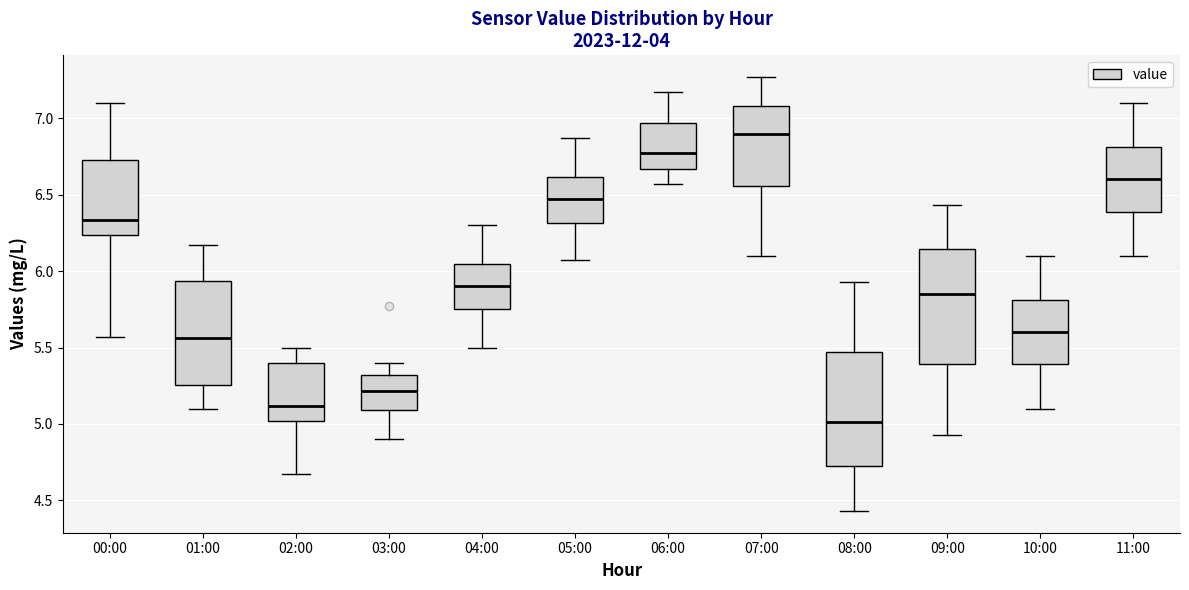

Reading left to right, read every box against the y-axis: the position of its median line, the range the box covers, and the ends of its whiskers. The values are not printed on the chart, so give them approximately, as read against the axis.

00:00: median 6.35, box 6.25 to 6.75, whiskers 5.55 to 7.10
01:00: median 5.55, box 5.25 to 5.95, whiskers 5.10 to 6.15
02:00: median 5.10, box 5.00 to 5.40, whiskers 4.65 to 5.50
03:00: median 5.20, box 5.10 to 5.30, whiskers 4.90 to 5.40
04:00: median 5.90, box 5.75 to 6.05, whiskers 5.50 to 6.30
05:00: median 6.45, box 6.30 to 6.60, whiskers 6.05 to 6.85
06:00: median 6.75, box 6.65 to 6.95, whiskers 6.55 to 7.15
07:00: median 6.90, box 6.55 to 7.10, whiskers 6.10 to 7.25
08:00: median 5.00, box 4.75 to 5.45, whiskers 4.45 to 5.95
09:00: median 5.85, box 5.40 to 6.15, whiskers 4.95 to 6.45
10:00: median 5.60, box 5.40 to 5.80, whiskers 5.10 to 6.10
11:00: median 6.60, box 6.40 to 6.80, whiskers 6.10 to 7.10